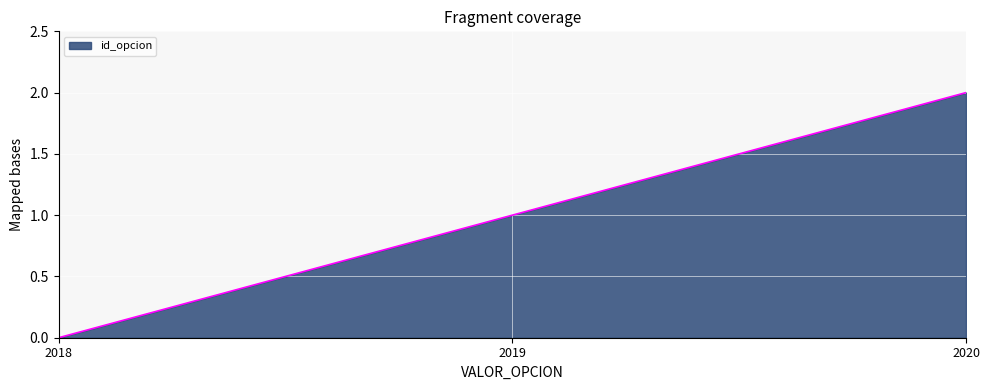

Reading left to right, what are all the values shown in this chart?

0	1	2